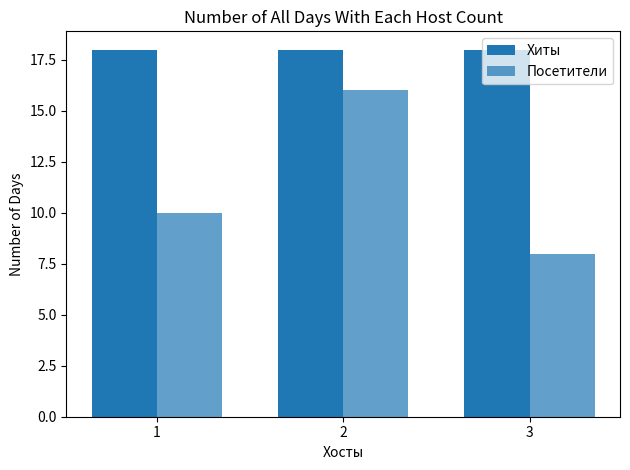

True or false: Хиты has a value of 31 at 3.

False